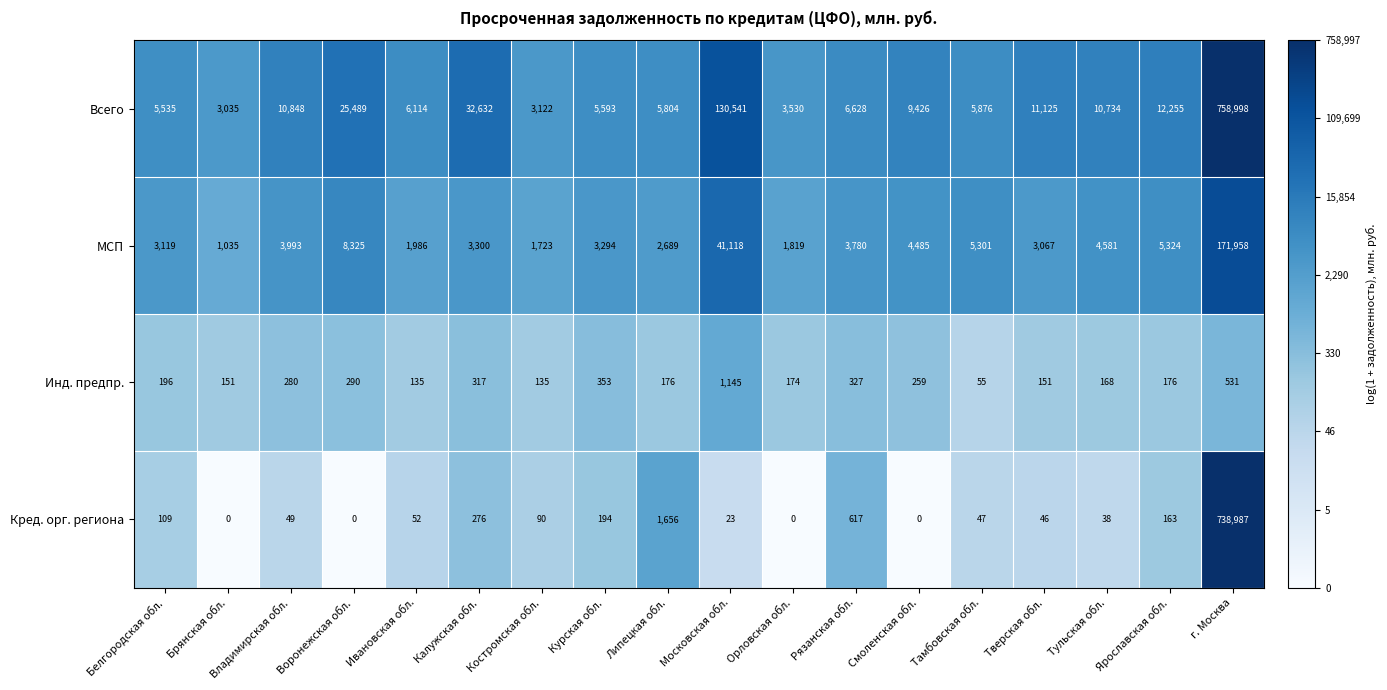

At which category is the sum across all series the highest?

г. Москва